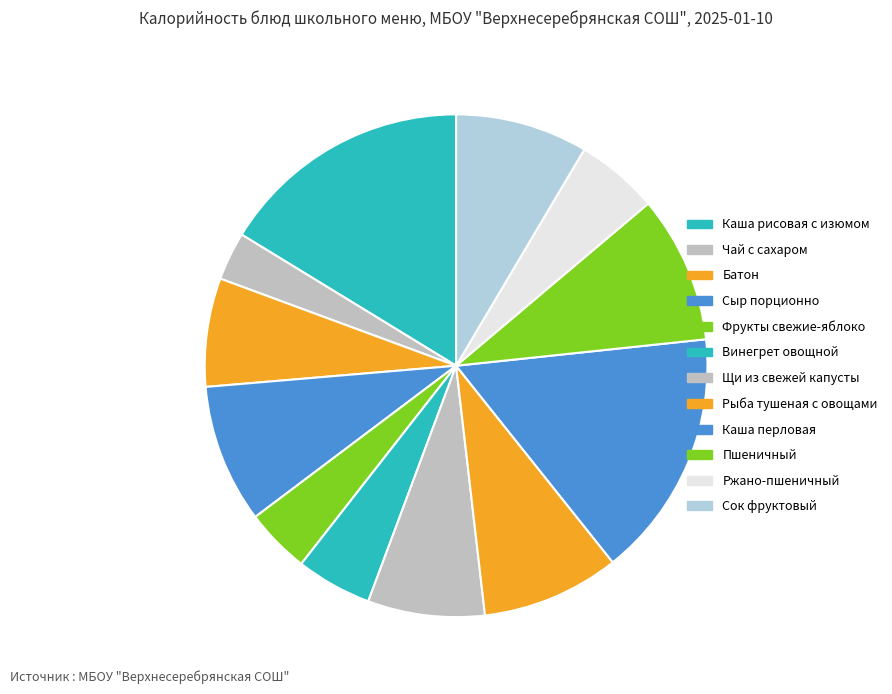

What percentage do Пшеничный and Фрукты свежие-яблоко together represent?

13.6%